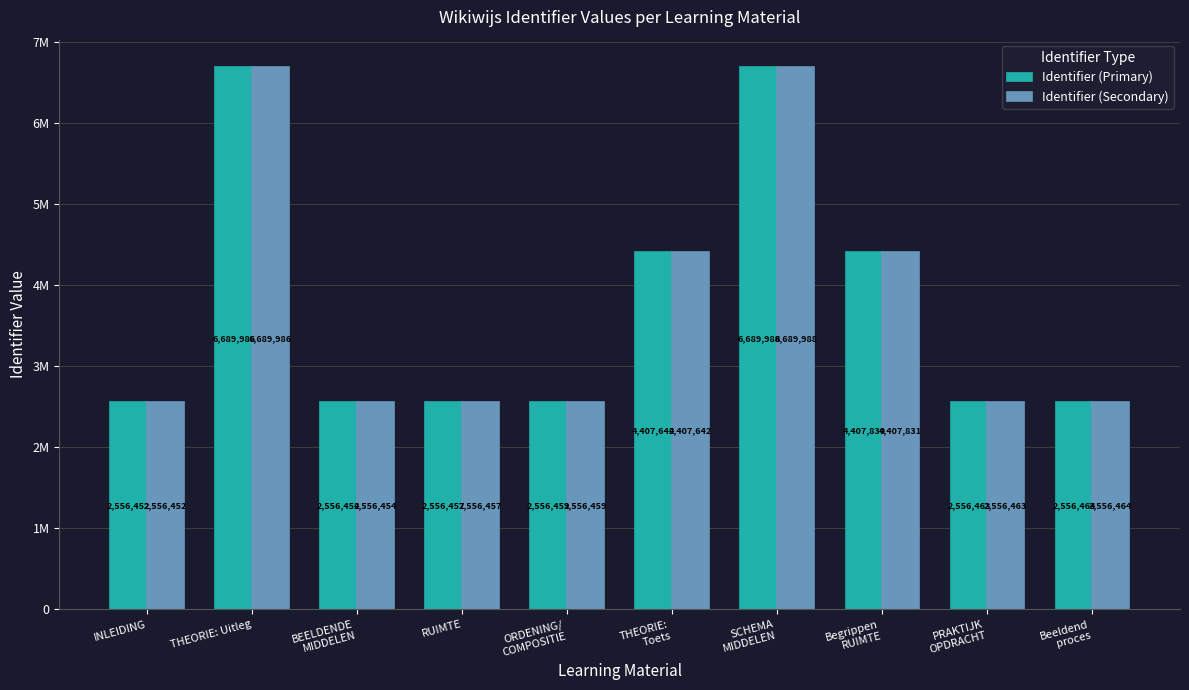

What are all the series names shown in the legend?

Identifier (Primary), Identifier (Secondary)